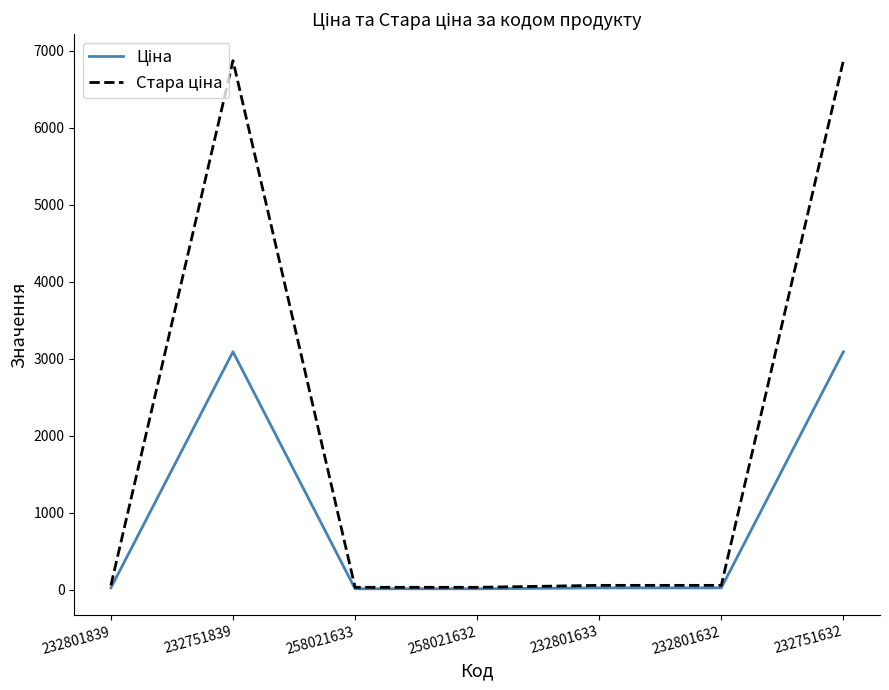

What is the greatest value displayed?

6869.4